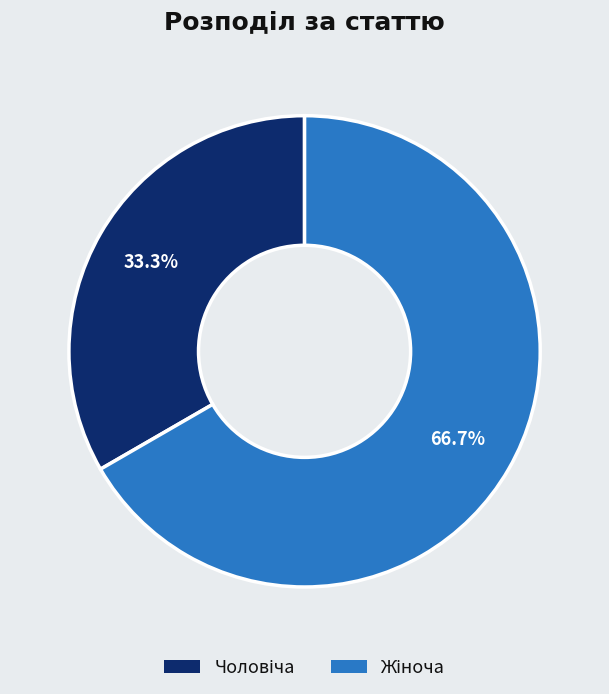

Count the number of slices in the pie.

2